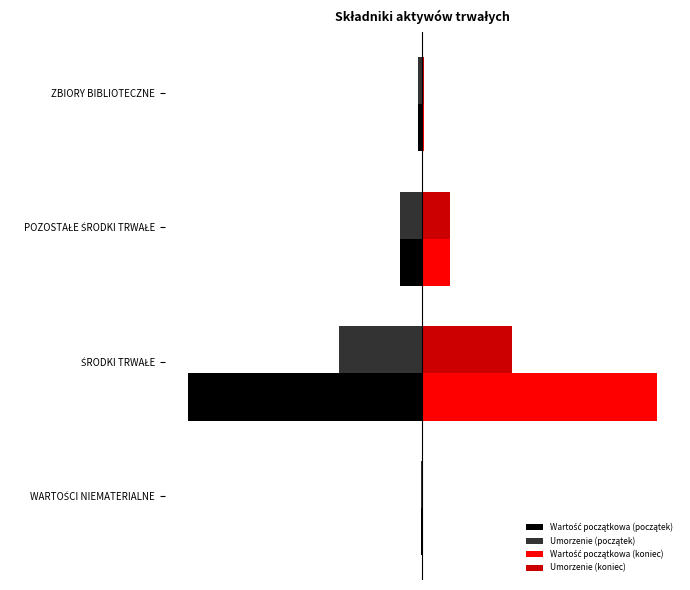

What is the difference between the maximum and minimum values in the Wartość początkowa (początek) series?

99.4